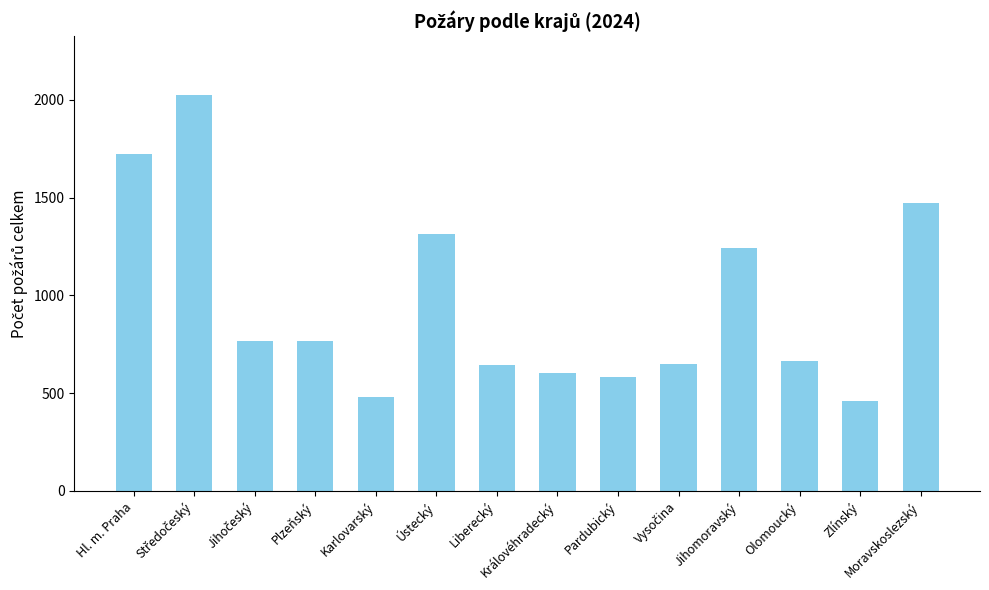

What is the change in value from Liberecký to Moravskoslezský?

+827